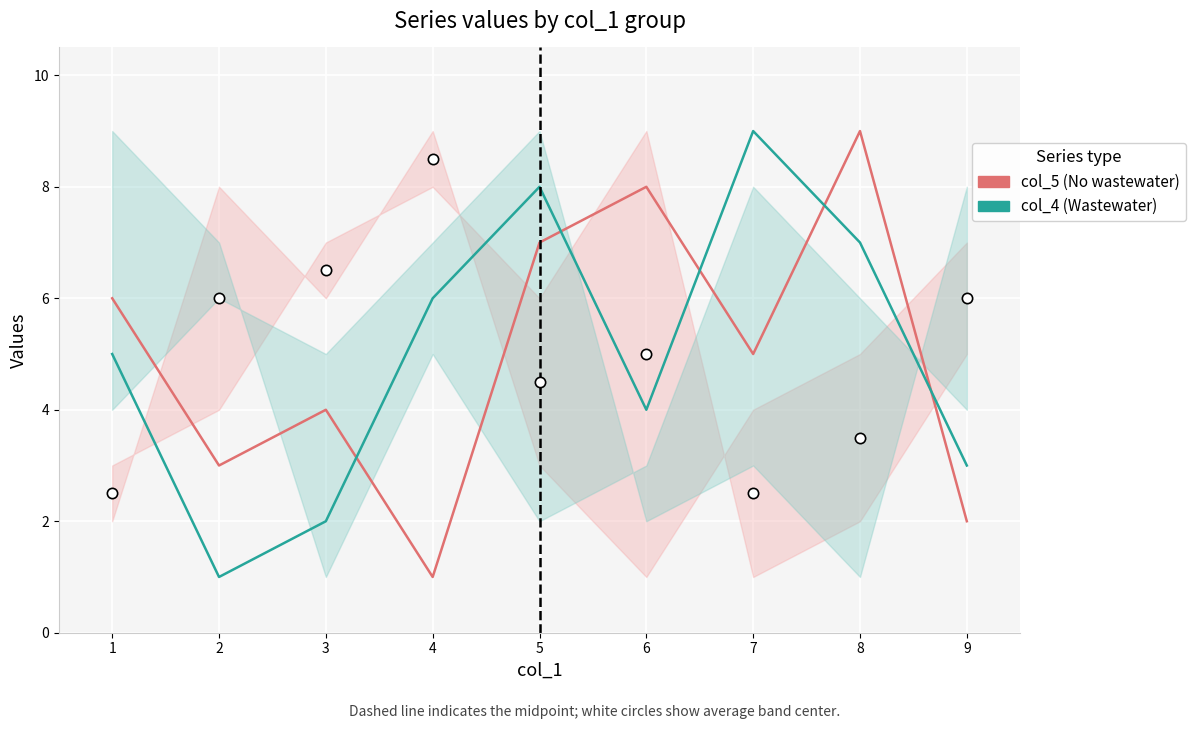

At how many categories does at least one series exceed 7?

4